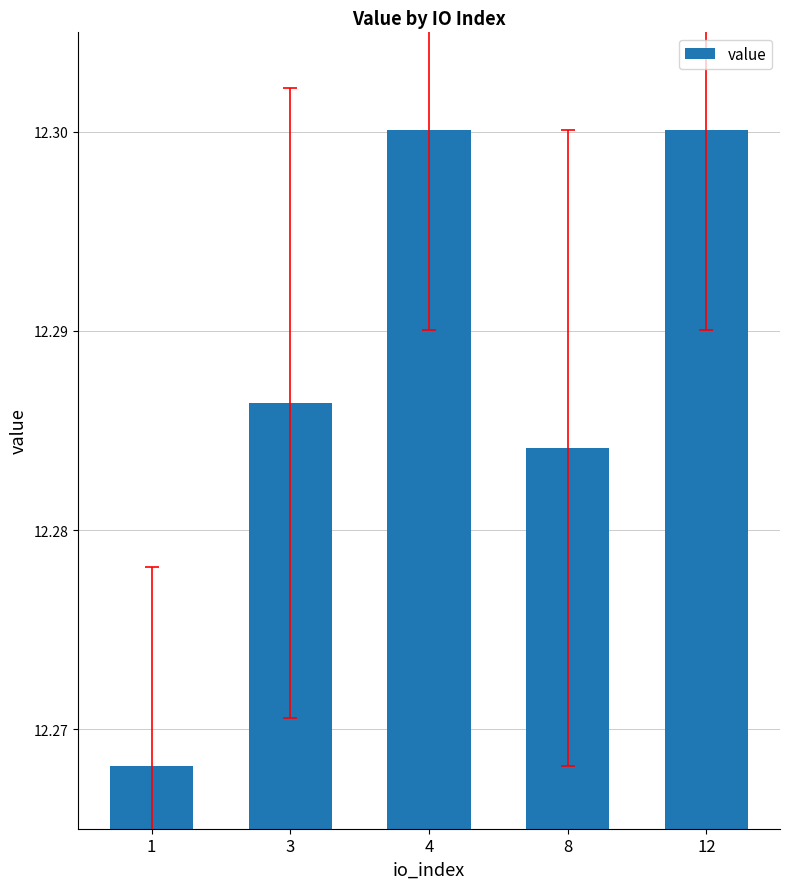

The chart shows a value of 7.1 at 12. True or false?

False